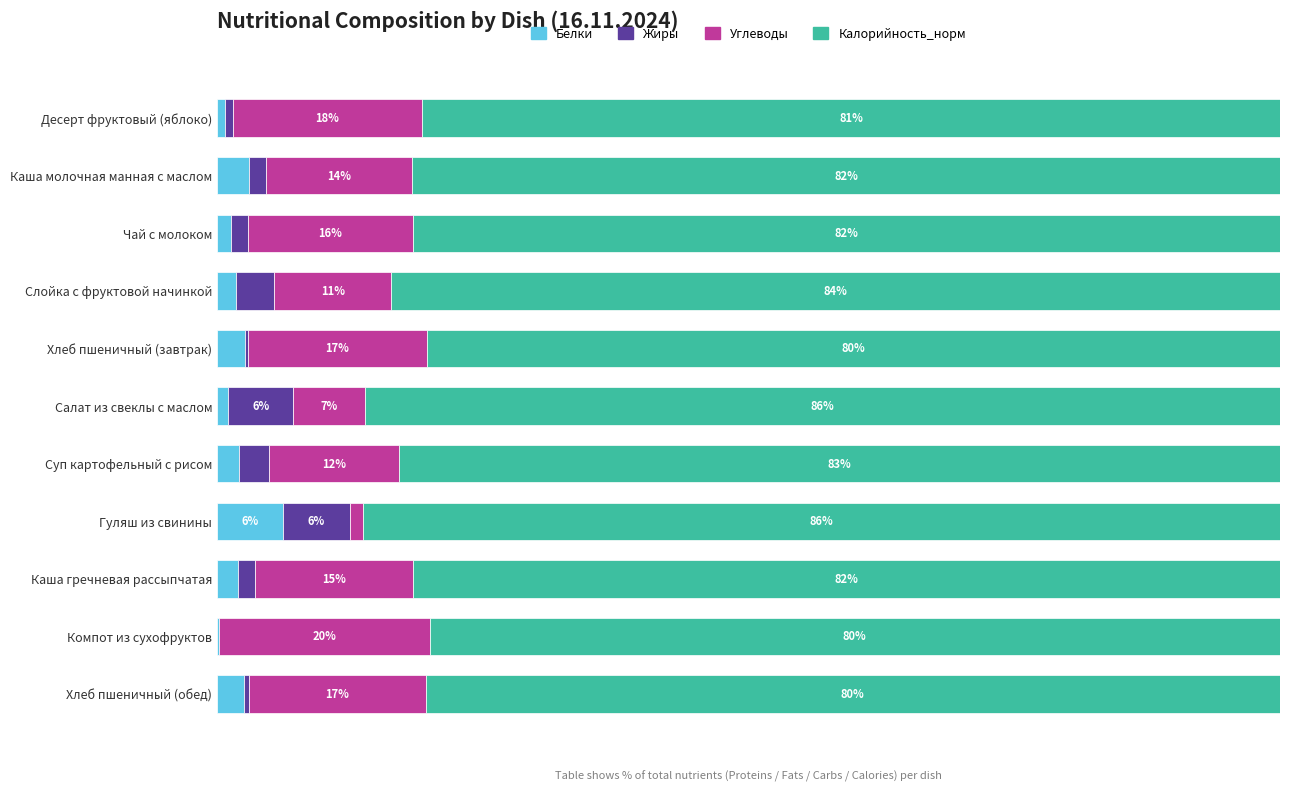

What position from the right is Каша гречневая рассыпчатая?

3